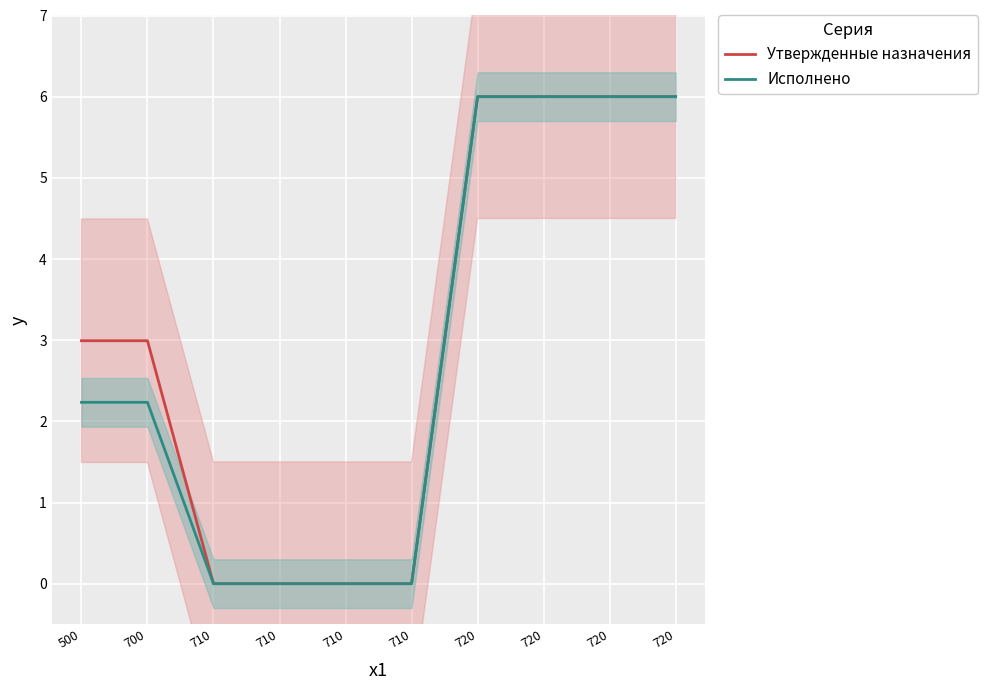

How many values in the Утвержденные назначения series exceed 2?

6